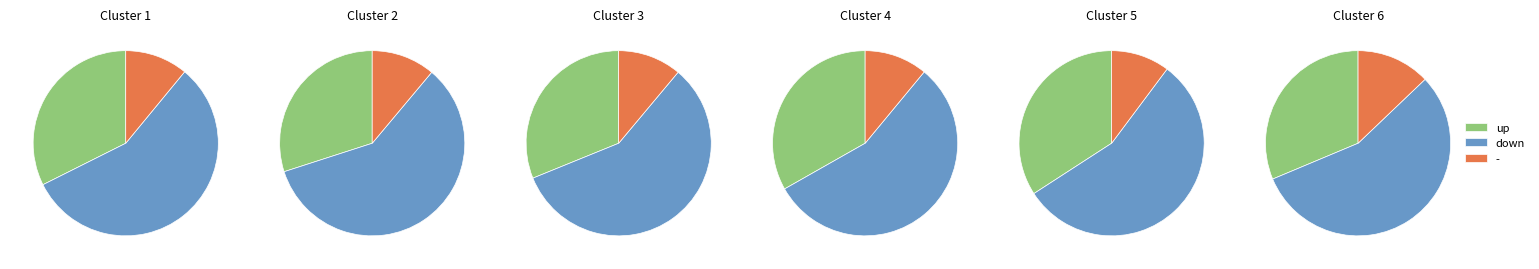

What is the total percentage of up and -?

44.4%